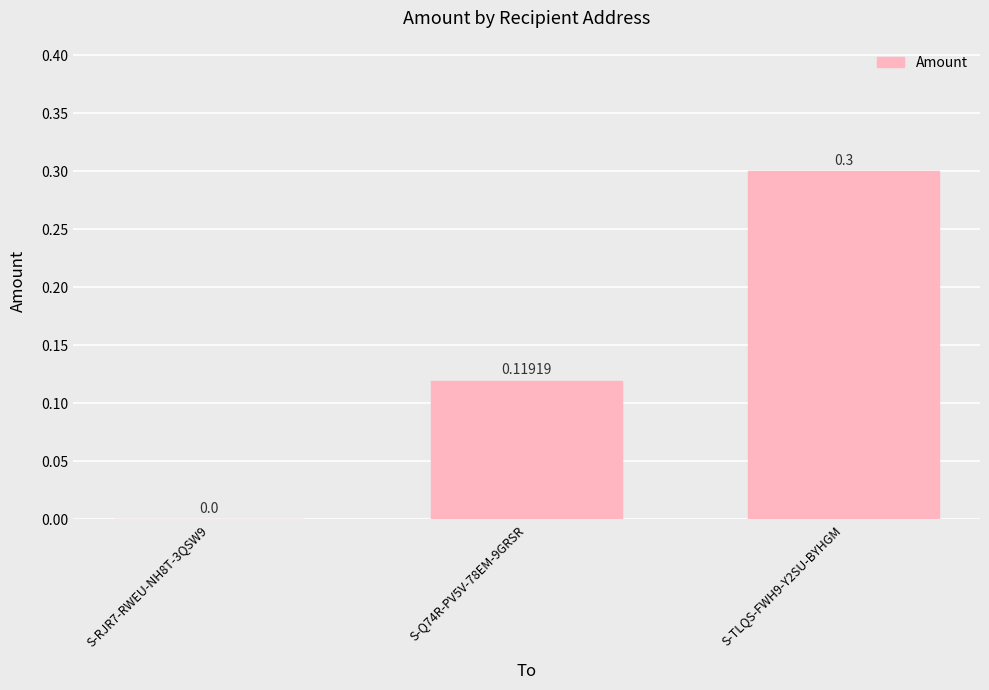

Is it true that the value at S-RJR7-RWEU-NH8T-3QSW9 is 0.2?

False